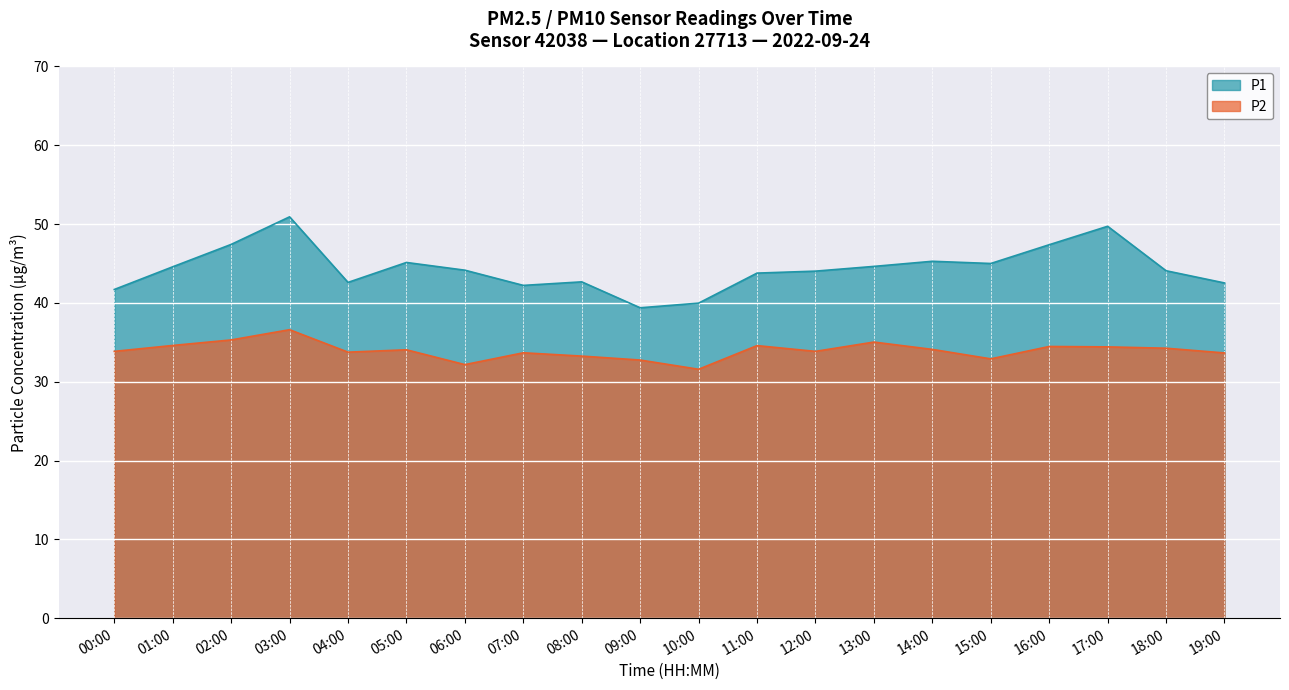

Is it true that P1 equals 11.9 at 12:00?

False